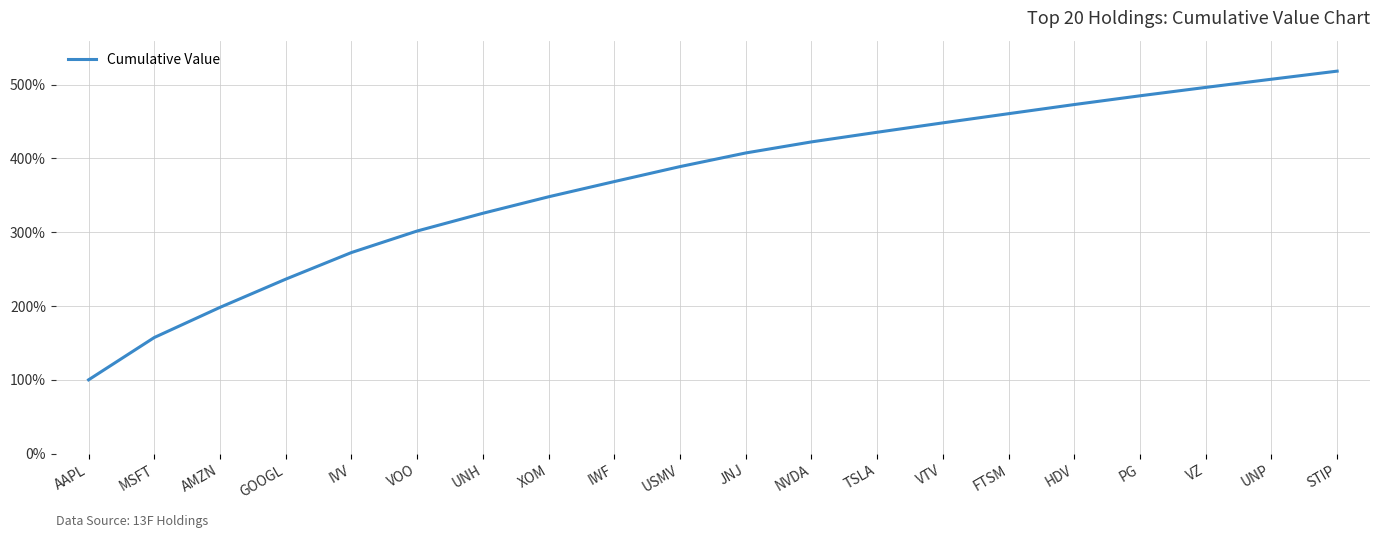

Rank the categories by value from highest to lowest.

STIP, UNP, VZ, PG, HDV, FTSM, VTV, TSLA, NVDA, JNJ, USMV, IWF, XOM, UNH, VOO, IVV, GOOGL, AMZN, MSFT, AAPL